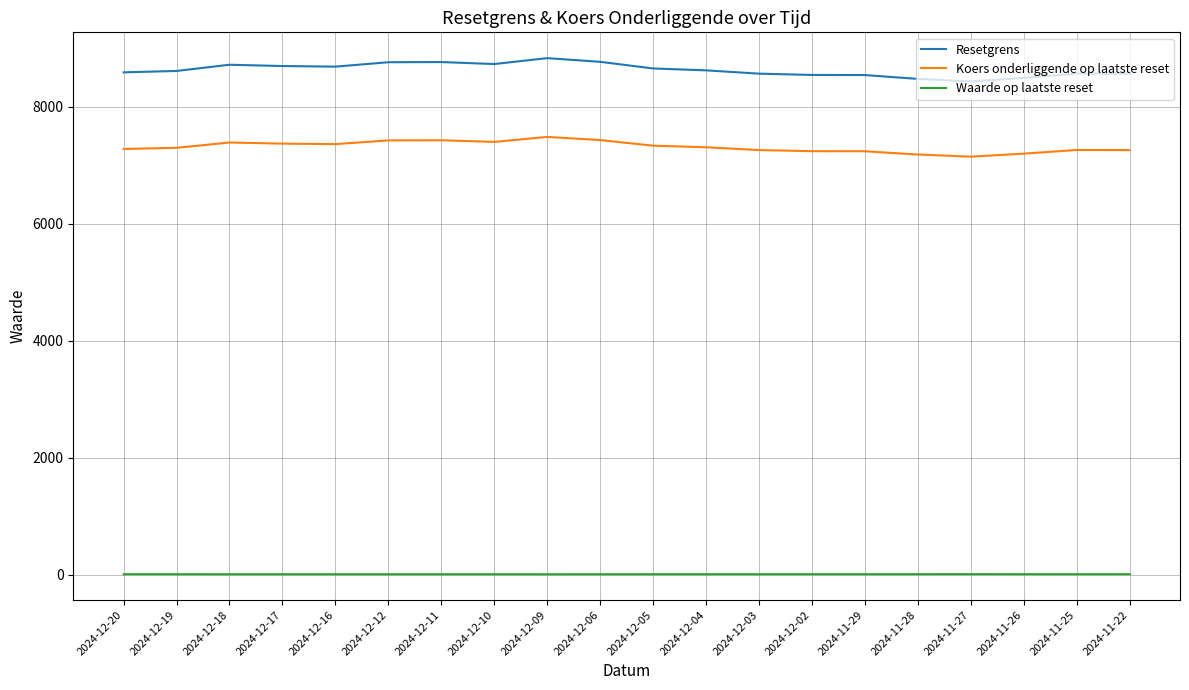

What position from the right is 2024-12-18?

18